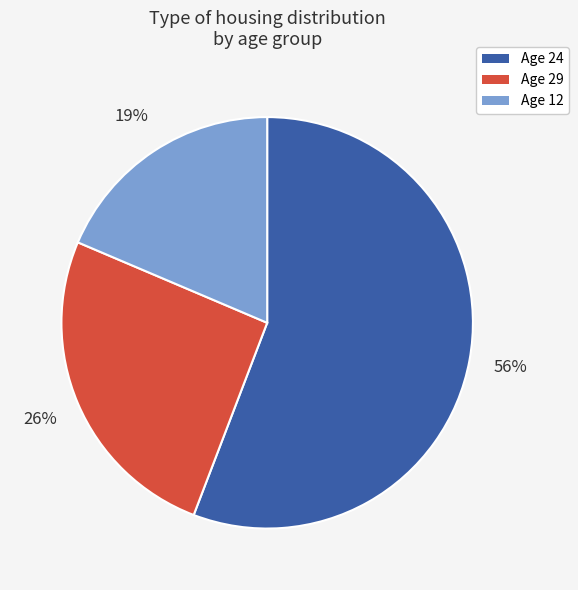

To the nearest percent, what portion does Age 29 represent?

26%